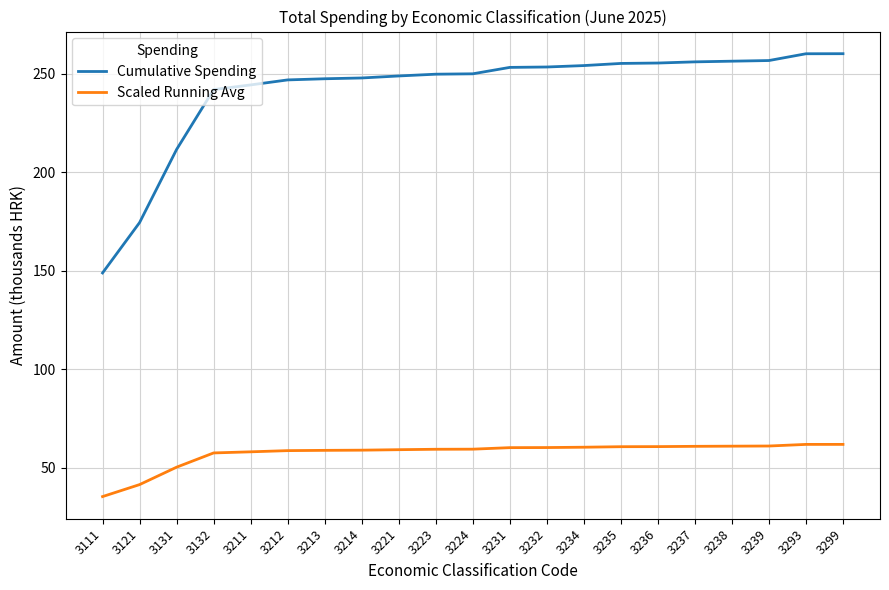

What is the difference between the maximum and minimum values in the Cumulative Spending series?

111.2